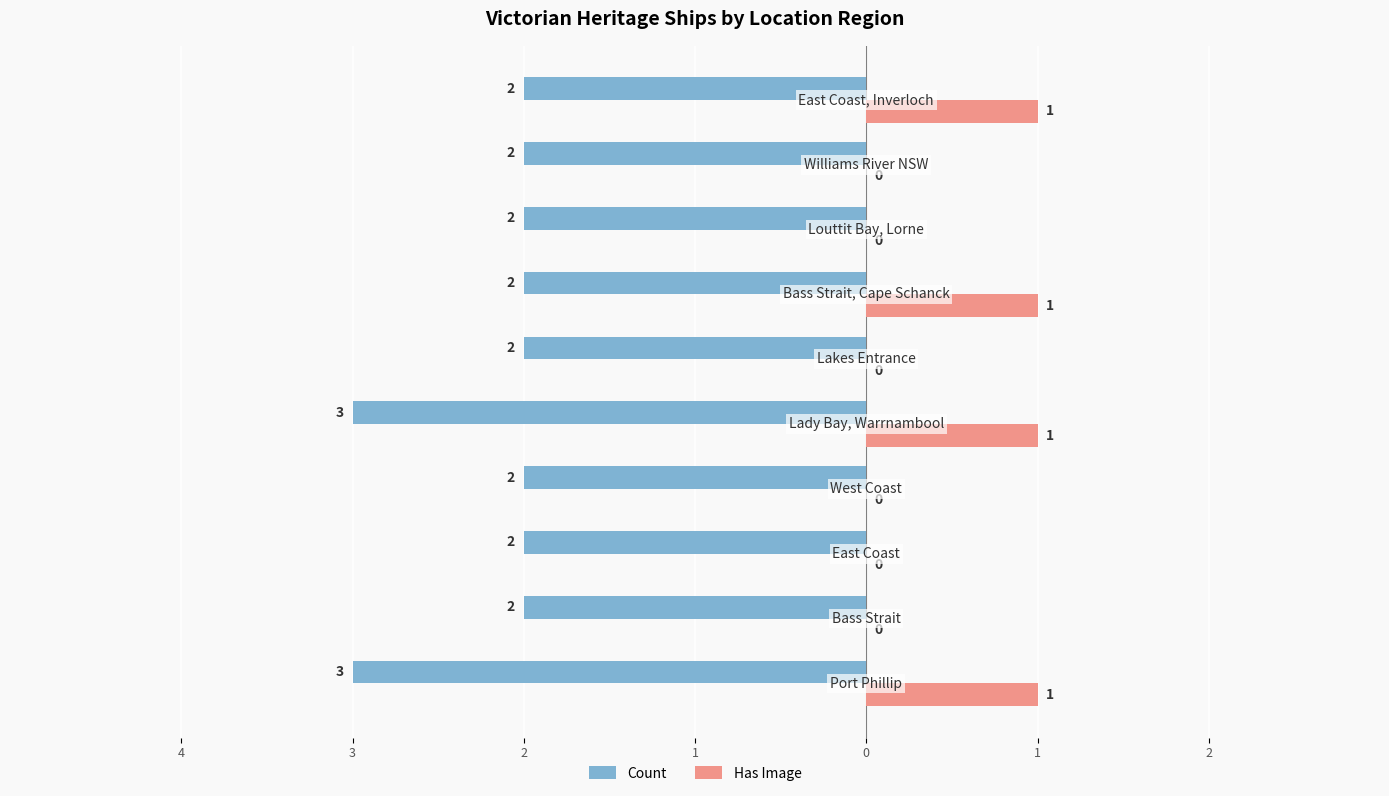

What are all the series names shown in the legend?

Count, Has Image